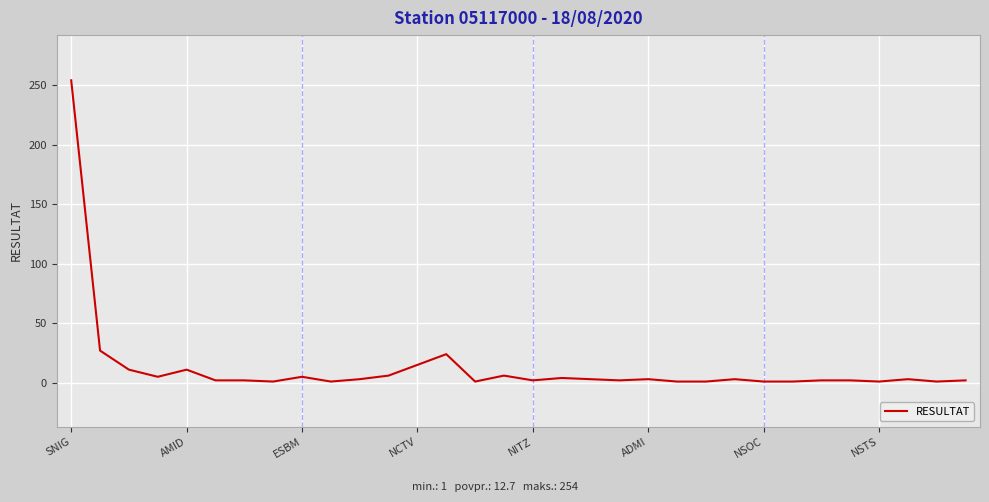

What is the difference between the maximum and minimum values?

253